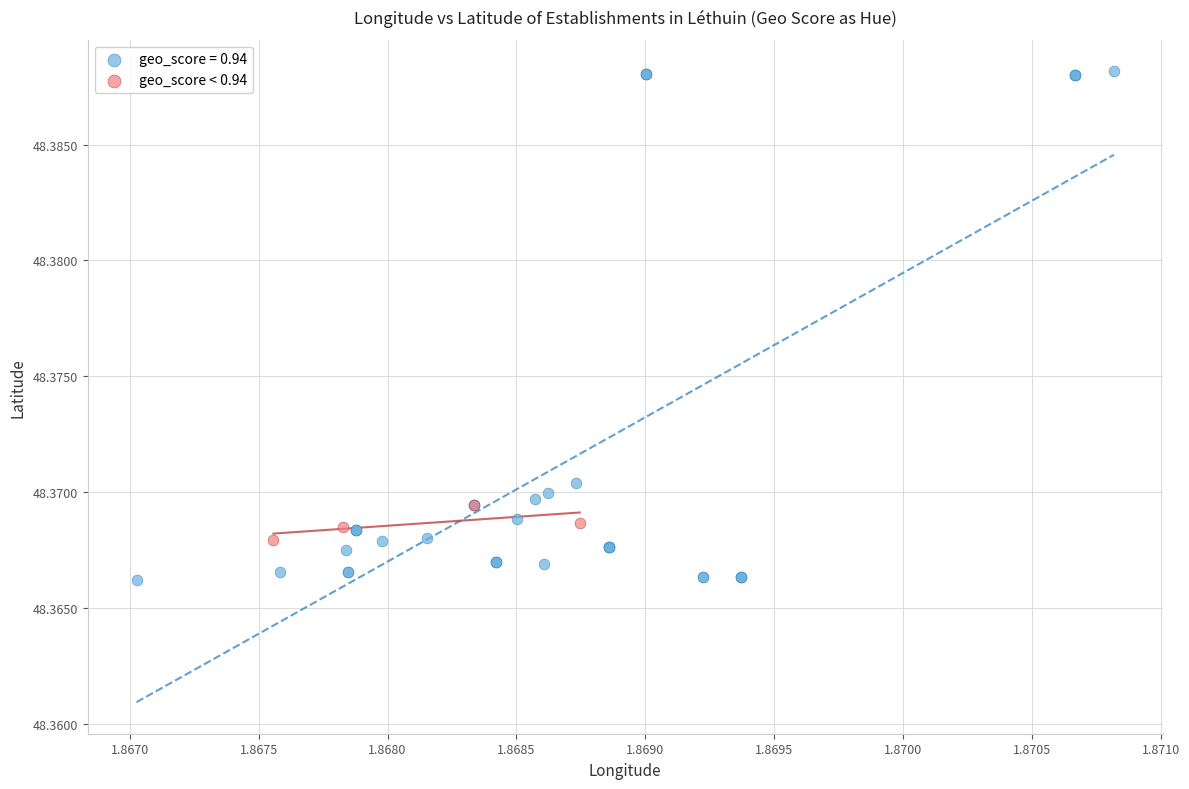

Which series has the largest Y range (max minus min)?

geo_score = 0.94